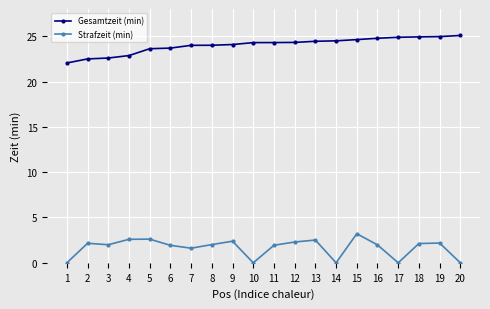

How many series are shown in this chart?

2